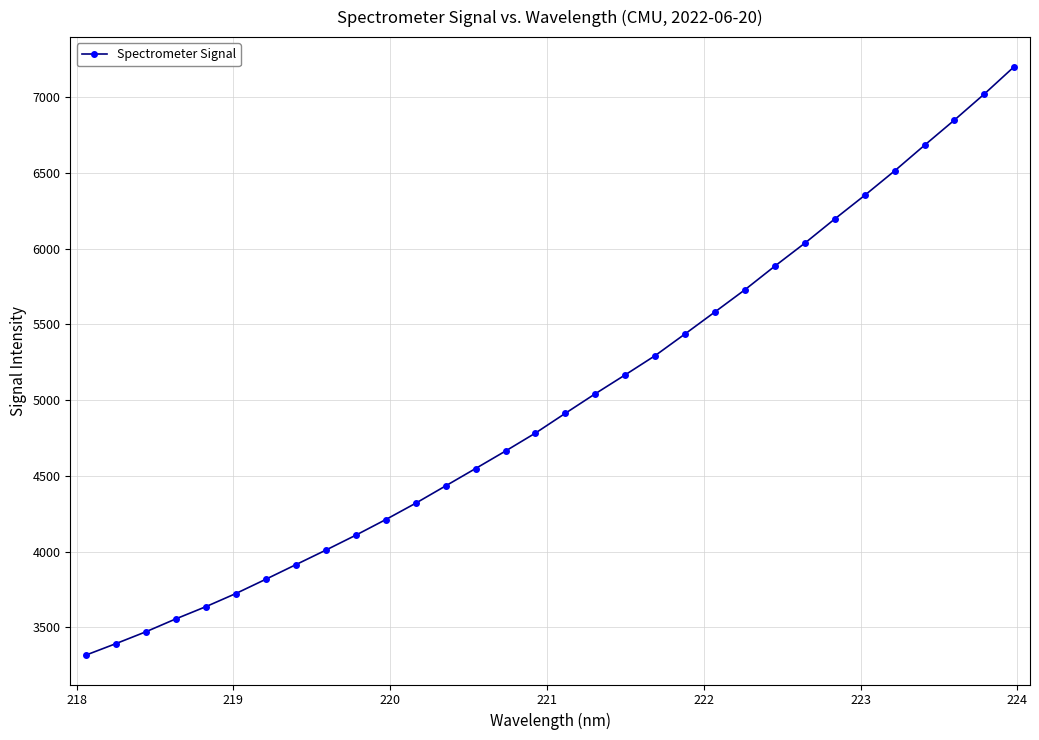

What is the difference between the second highest and second lowest values?

3627.7